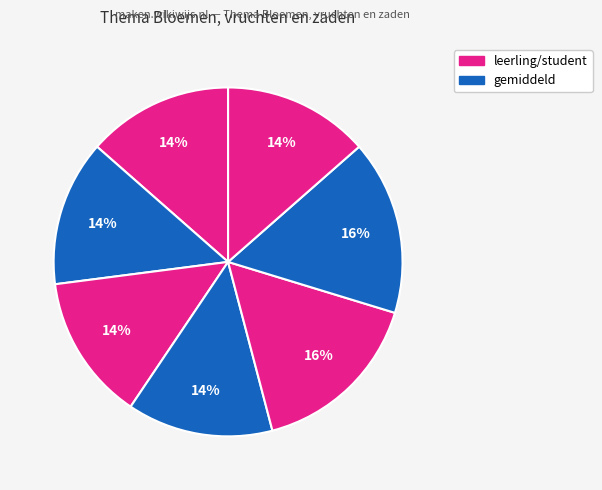

Is there a majority slice in this chart?

No